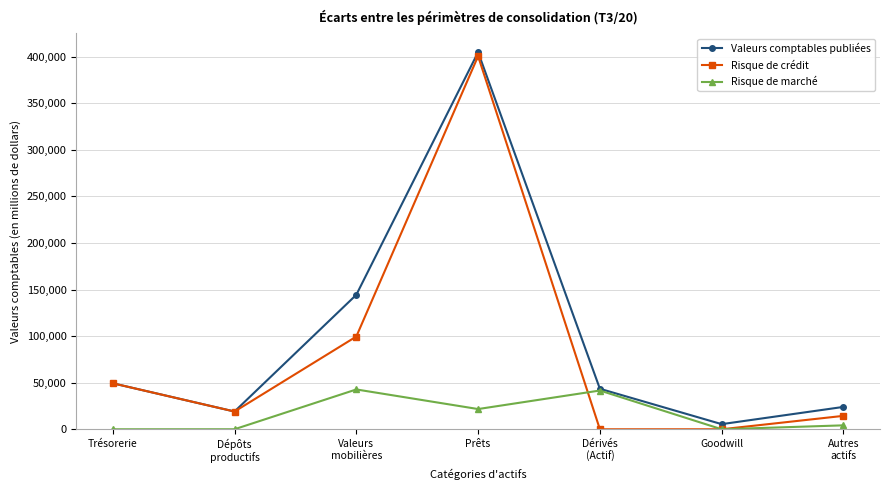

True or false: Valeurs comptables publiées has more than 1 interior local peaks.

False